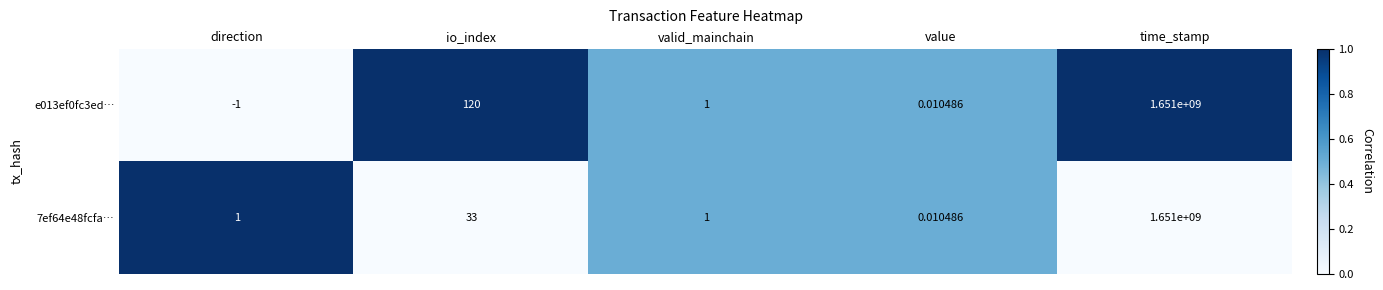

Is the value of e013ef0fc3ed… at io_index greater than the value of 7ef64e48fcfa… at valid_mainchain?

Yes